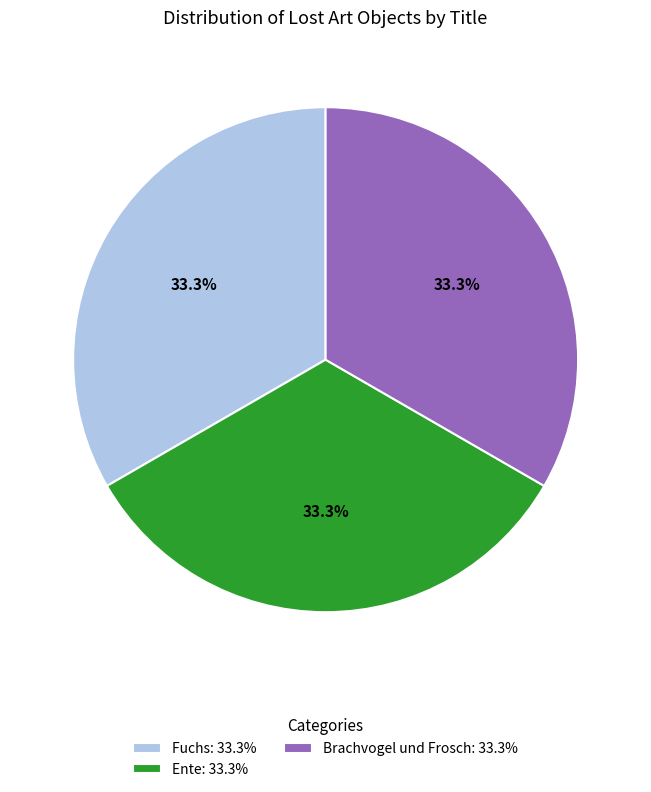

Is the sum of Brachvogel und Frosch and Fuchs greater than half?

Yes